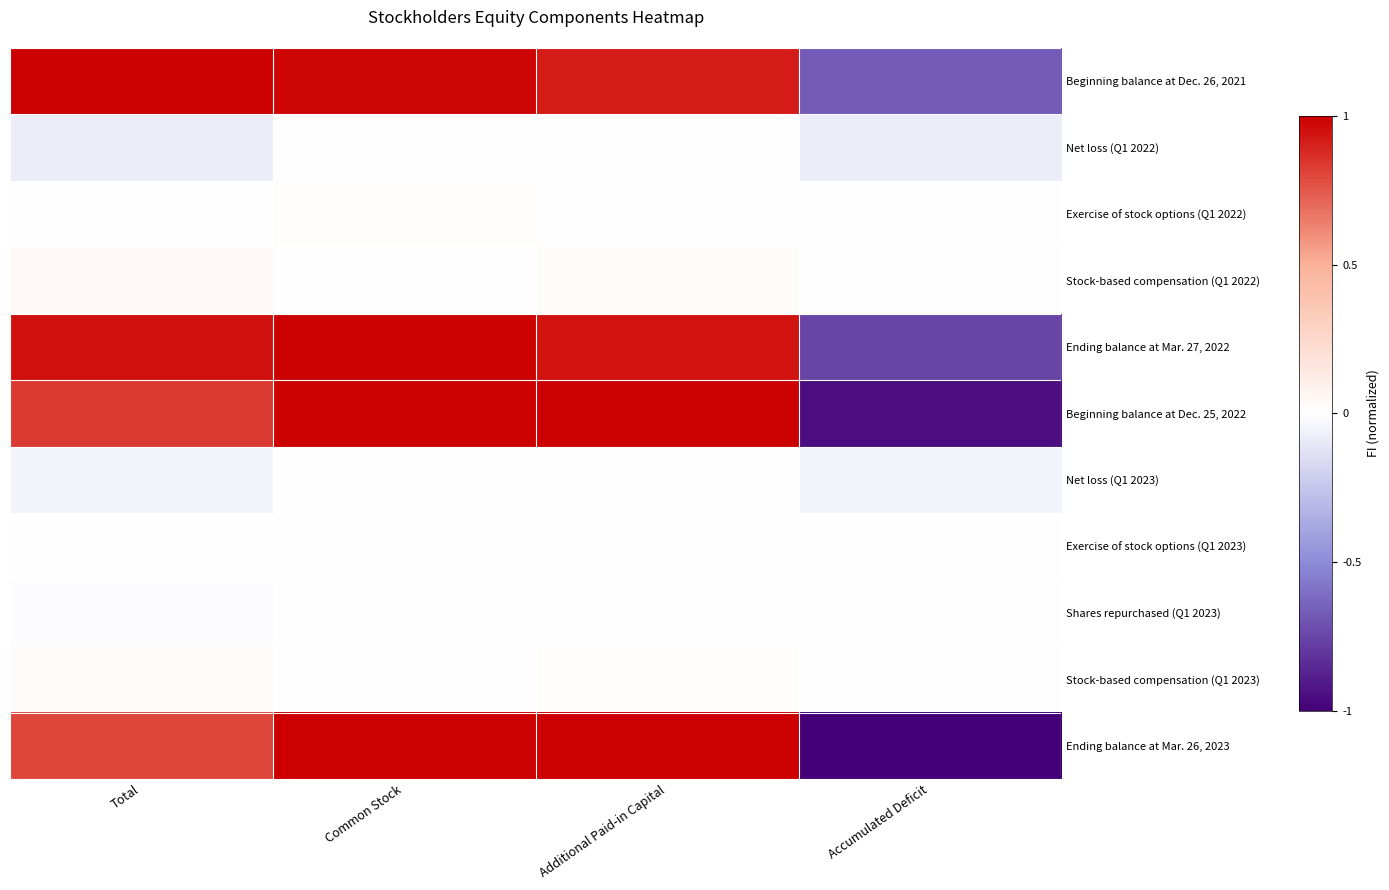

What is the minimum value shown in the chart?

-1.0